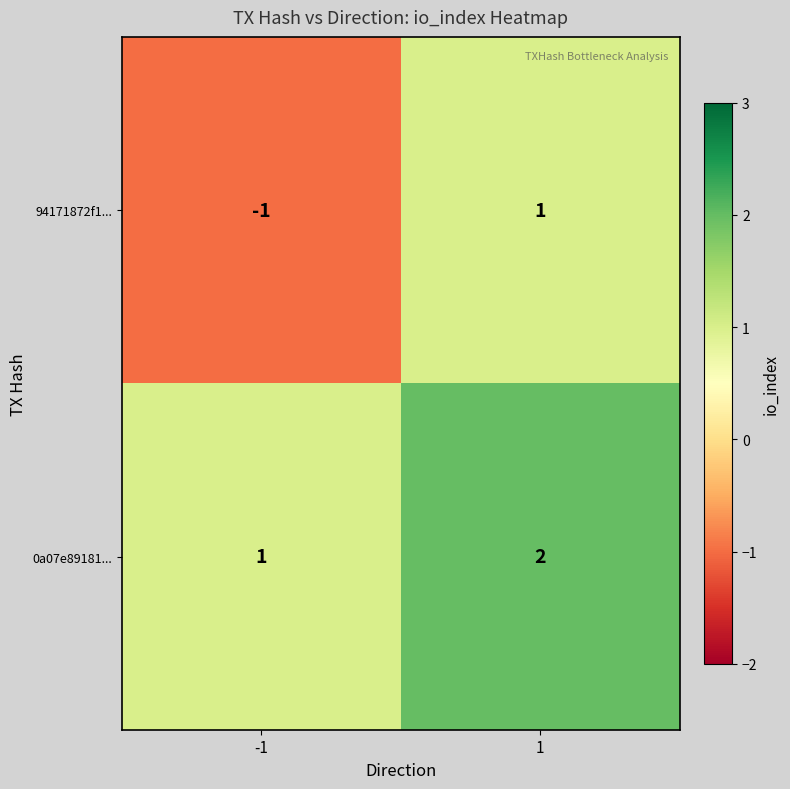

Which series has the largest total across all categories?

0a07e89181...